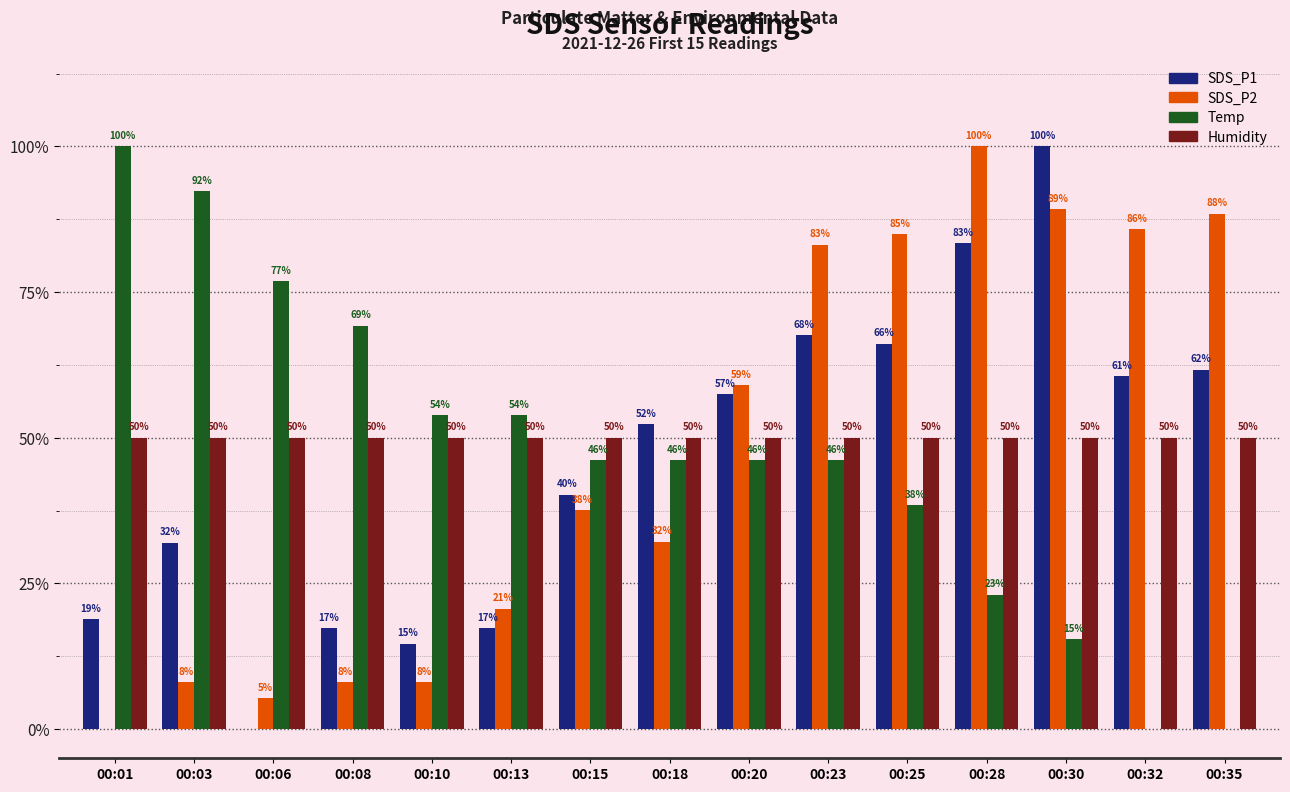

Which series changed the most between 00:01 and 00:03?

SDS_P1